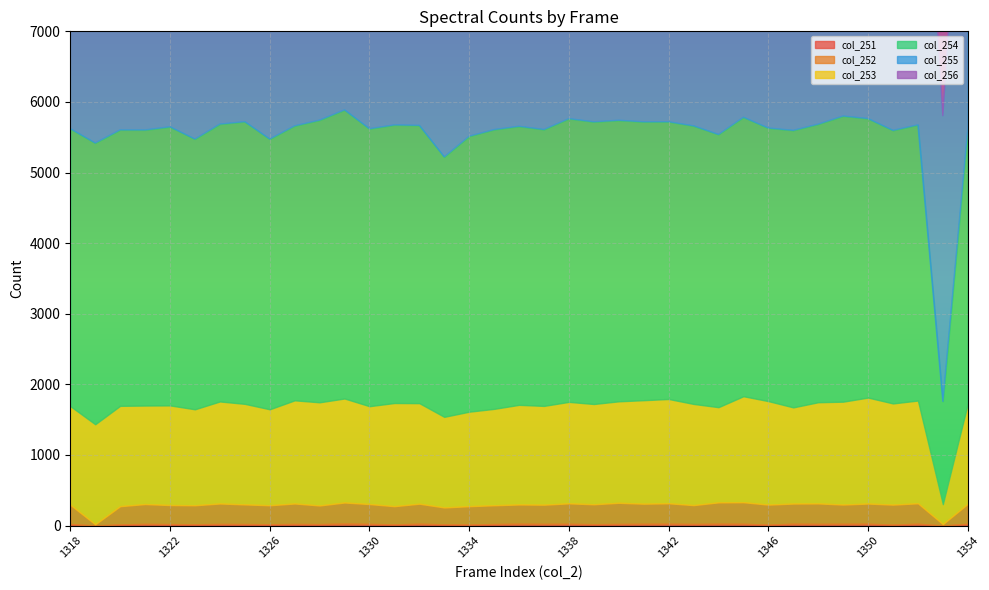

Rank the categories by col_251 value from lowest to highest.

1319, 1353, 1346, 1351, 1334, 1320, 1331, 1333, 1323, 1326, 1339, 1322, 1328, 1318, 1325, 1335, 1324, 1327, 1340, 1343, 1321, 1330, 1337, 1348, 1338, 1341, 1345, 1349, 1332, 1336, 1342, 1344, 1347, 1350, 1352, 1354, 1329